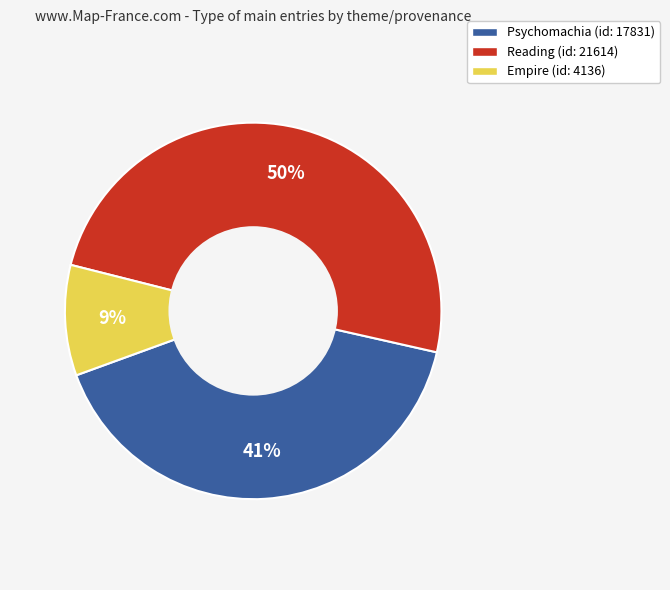

Is the sum of Reading and Psychomachia greater than half?

Yes